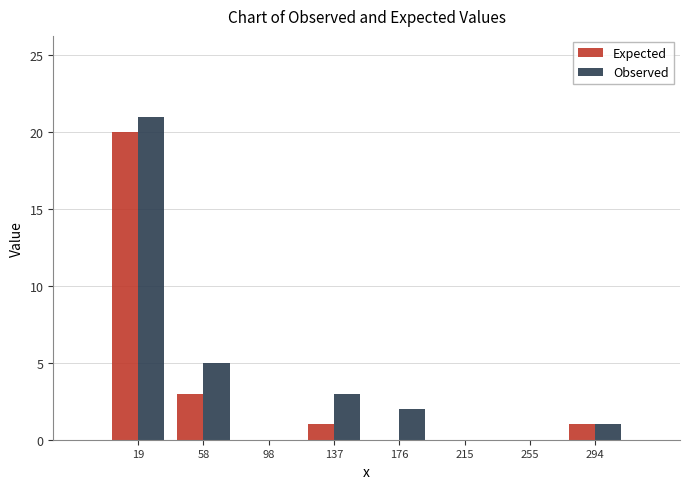

Reading left to right, transcribe this chart: for each range on the x-axis, give the height of each series' bar. Neither the bar edges nor the heights are printed on the chart, so give them approximately, as read against the axes.

0 to 40: Expected=20	Observed=21
40 to 80: Expected=3	Observed=5
80 to 120: Expected=0	Observed=0
120 to 155: Expected=1	Observed=3
155 to 195: Expected=0	Observed=2
195 to 235: Expected=0	Observed=0
235 to 275: Expected=0	Observed=0
275 to 315: Expected=1	Observed=1